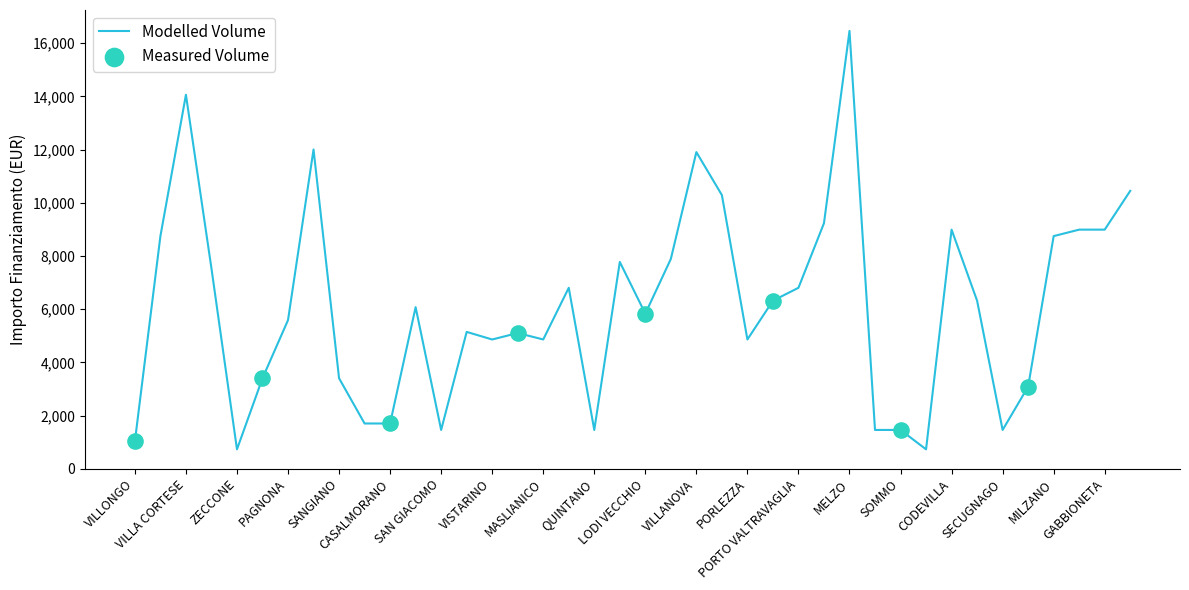

What is the minimum value shown in the chart?

729